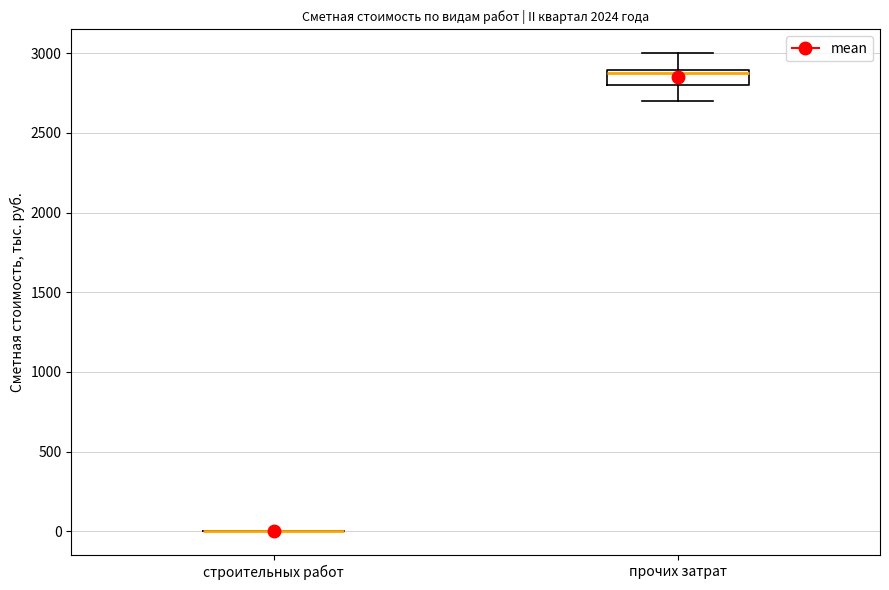

Reading left to right, read every box against the y-axis: the position of its median line, the range the box covers, and the ends of its whiskers. The values are not printed on the chart, so give them approximately, as read against the axis.

строительных работ: box collapsed to a line at 0, whiskers 0 to 0
прочих затрат: median 2850, box 2800 to 2900, whiskers 2700 to 3000